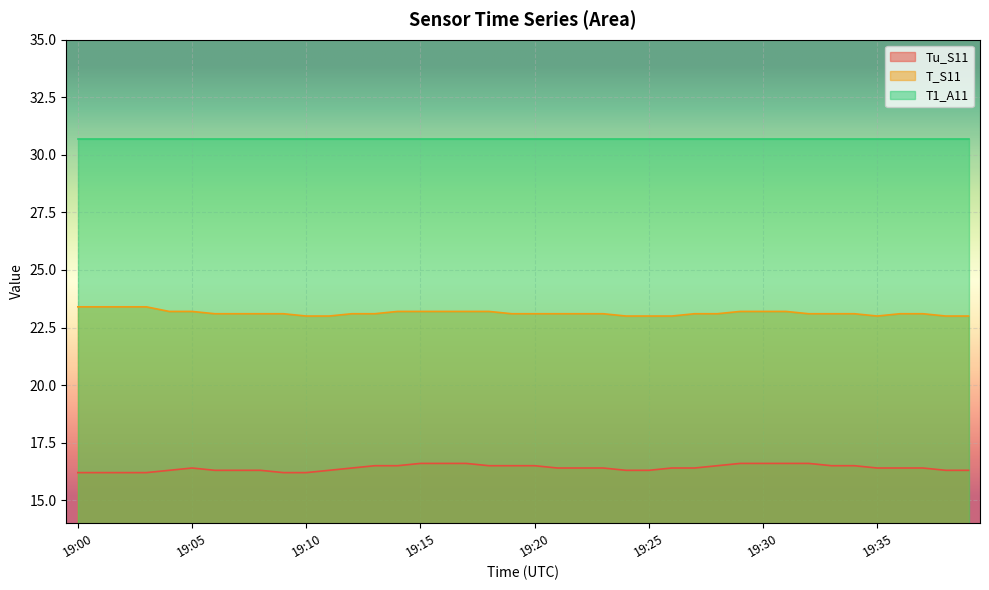

What is the difference between the maximum and second lowest values in the T_S11 series?

0.4